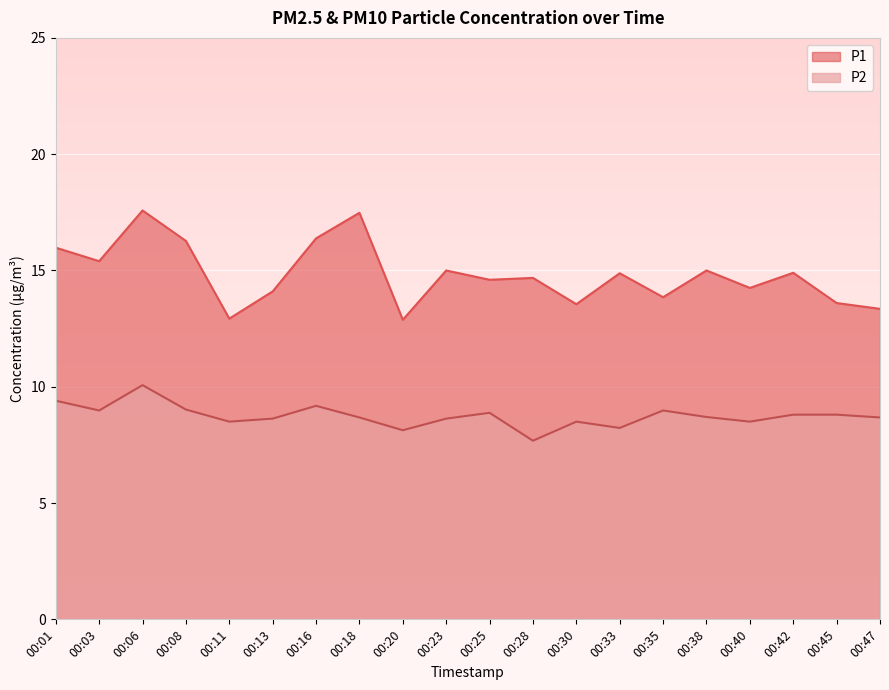

What is the difference between the second highest and second lowest values in the P2 series?

1.3